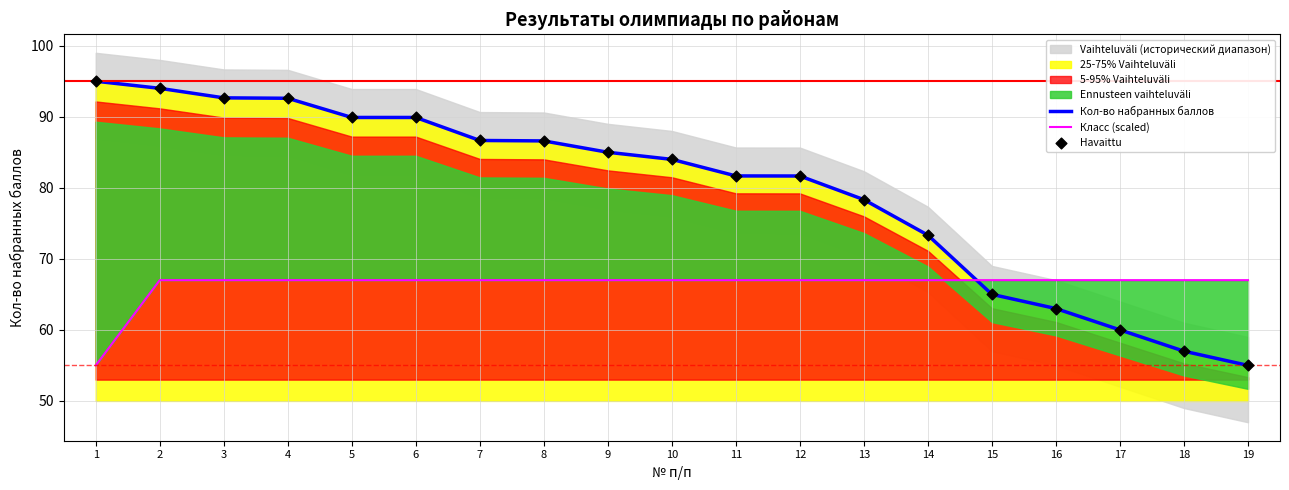

Which series has the widest spread of Y values?

Кол-во набранных баллов